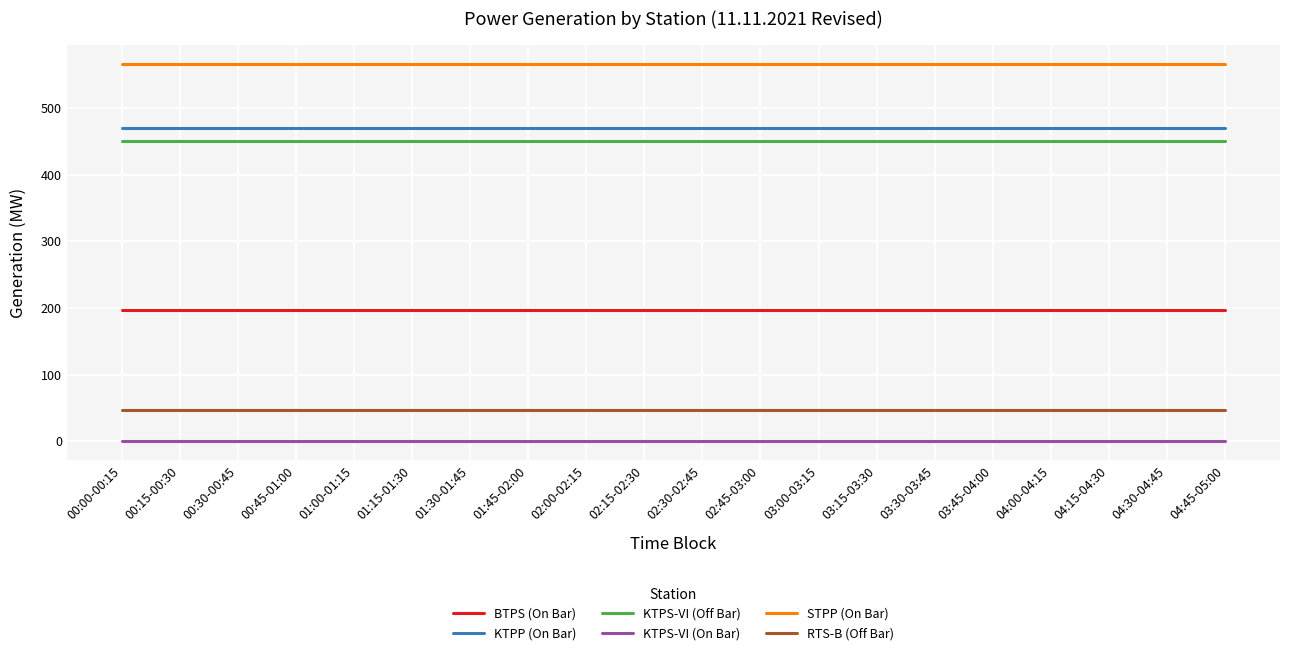

What are all the series names shown in the legend?

BTPS (On Bar), KTPP (On Bar), KTPS-VI (Off Bar), KTPS-VI (On Bar), STPP (On Bar), RTS-B (Off Bar)